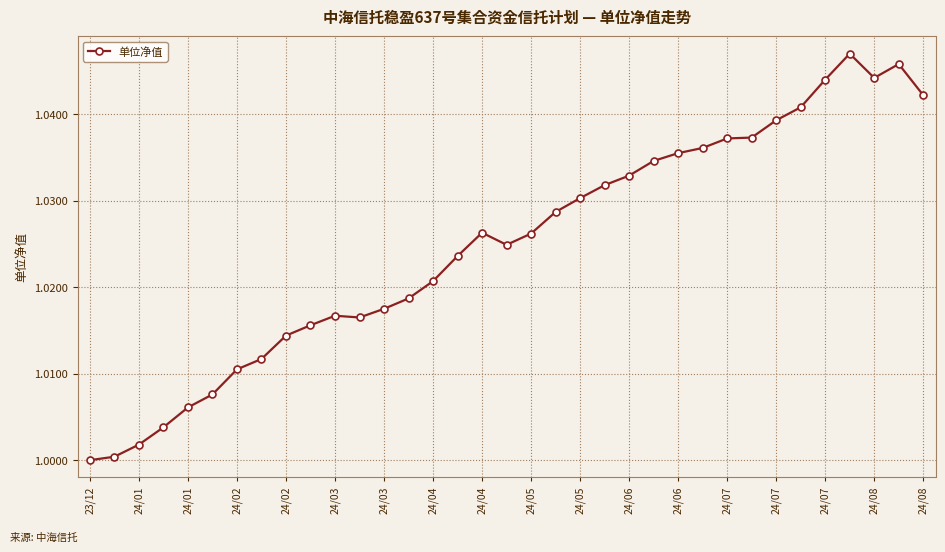

True or false: there are more than 1 points higher than both neighbors.

True